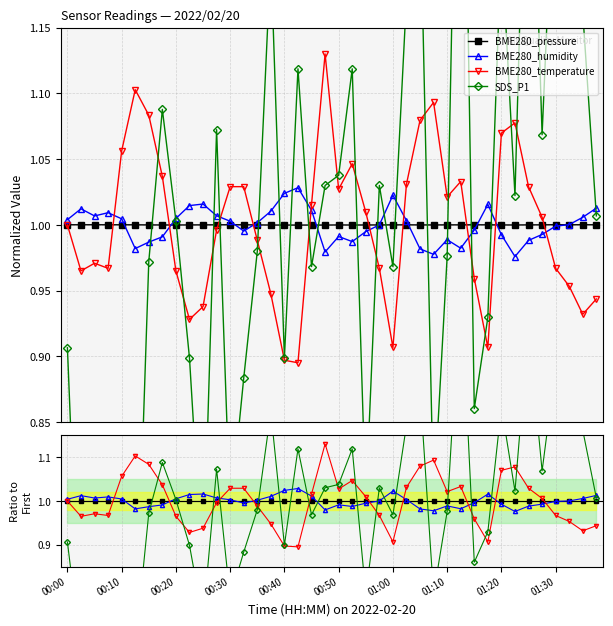

What is the minimum value for BME280_humidity?

1.0